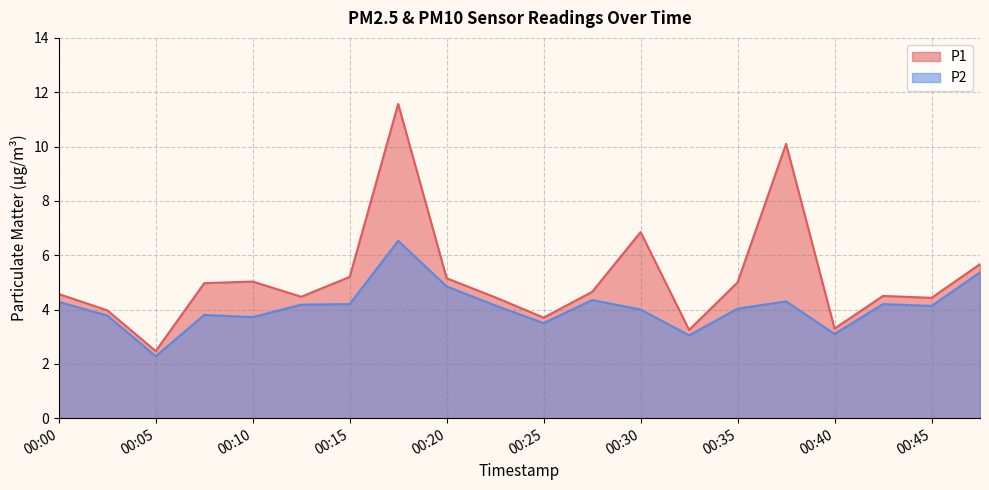

Which has a higher value, 00:20 or 00:10?

00:20